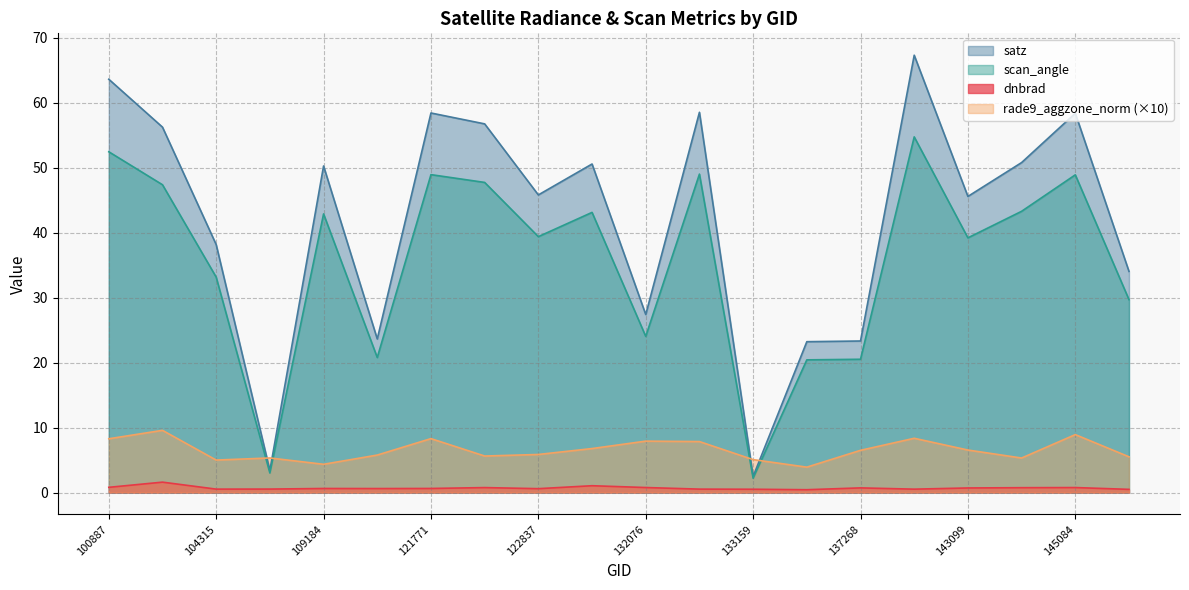

At which category does rade9_aggzone_norm reach its first local valley?

104315